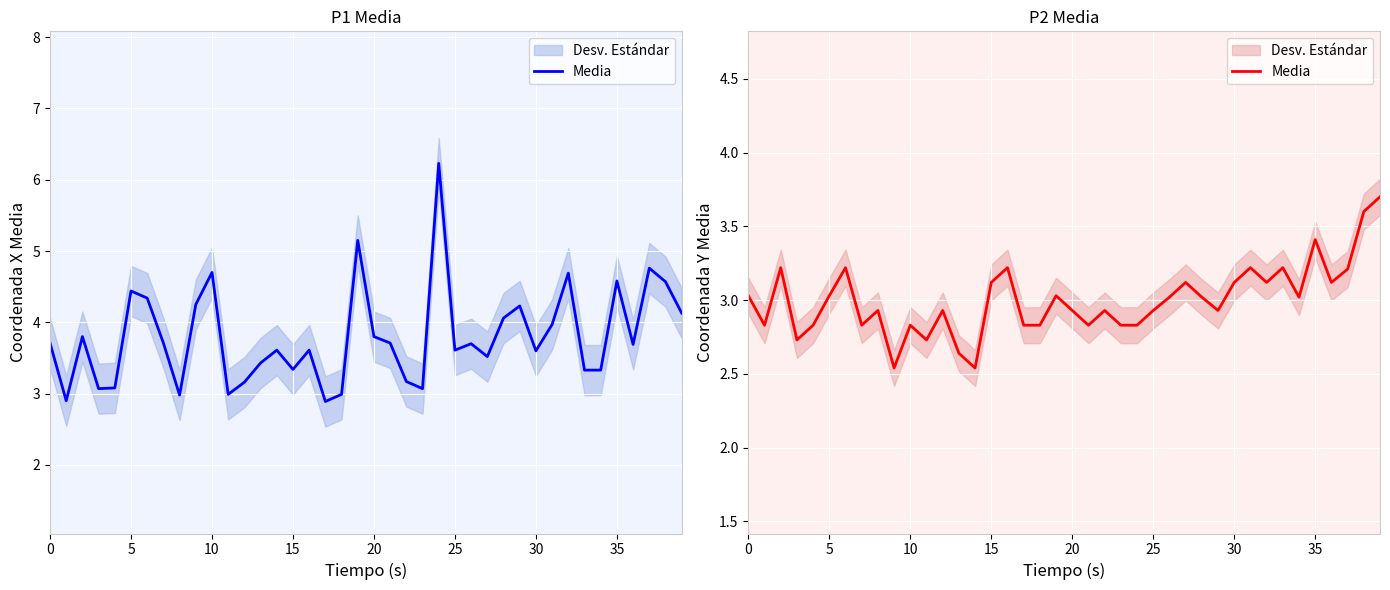

Is it true that the value at 0 is 5.0?

False